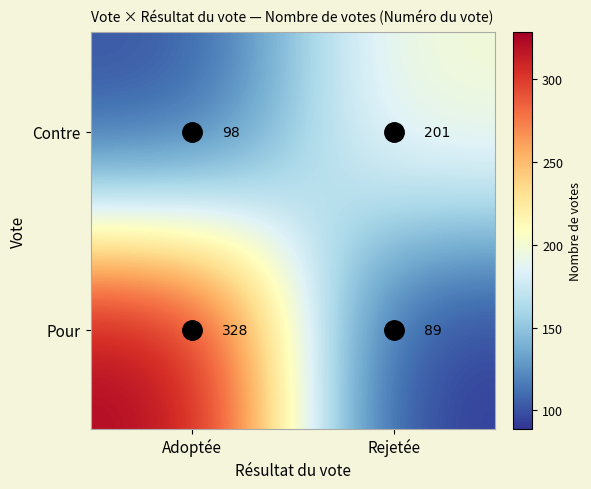

At which category is the sum across all series the highest?

Adoptée